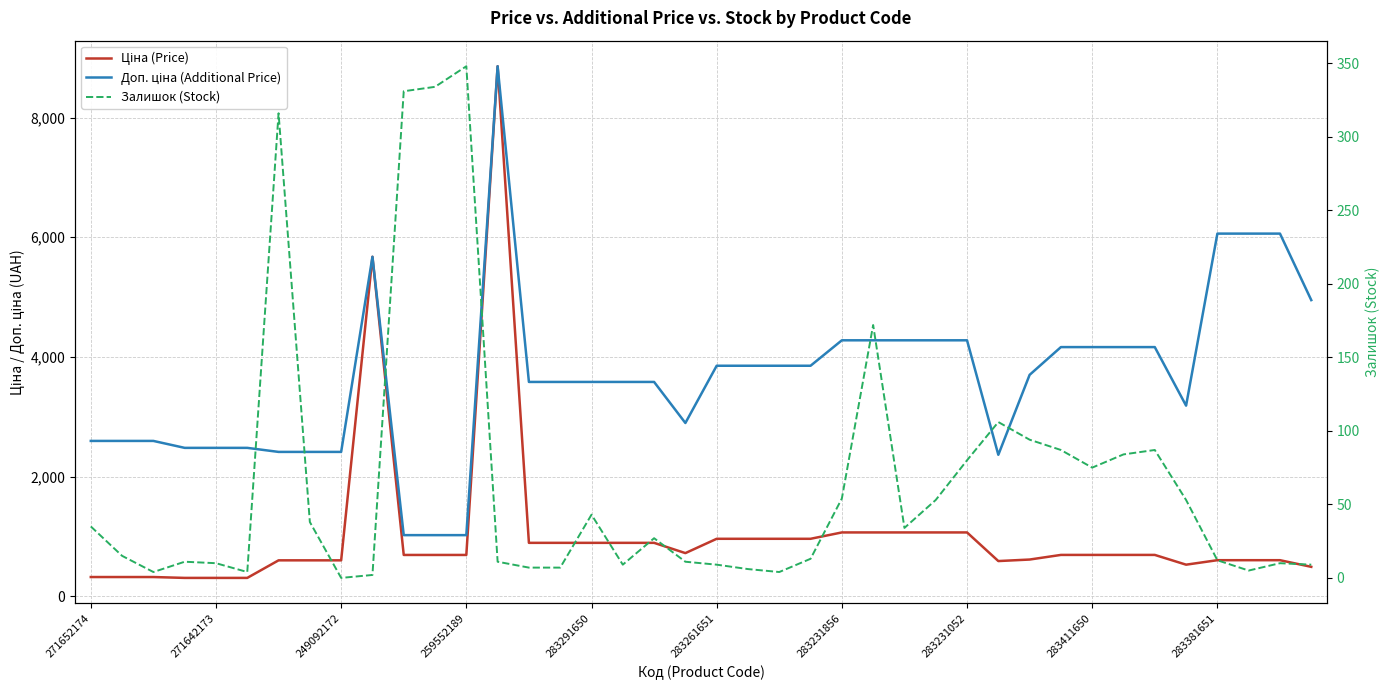

Where is the first local minimum for Ціна (Price)?

19